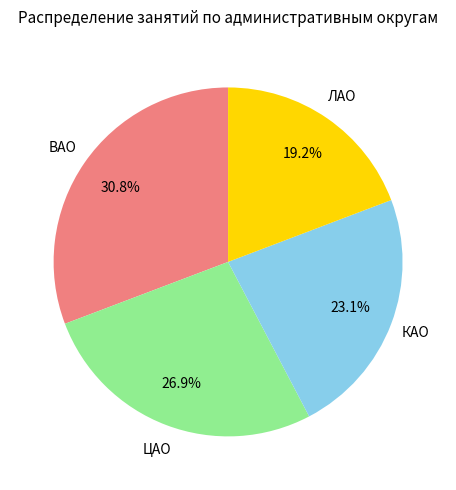

Between КАО and ЛАО, which is larger?

КАО